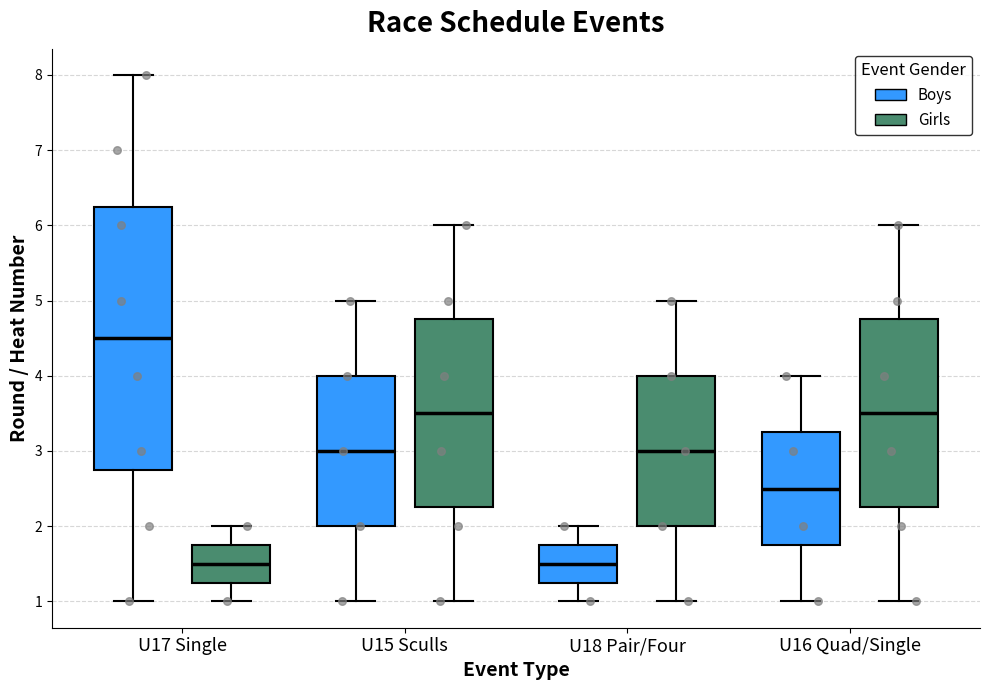

Which box has the highest median line?

U17 Single (Boys)